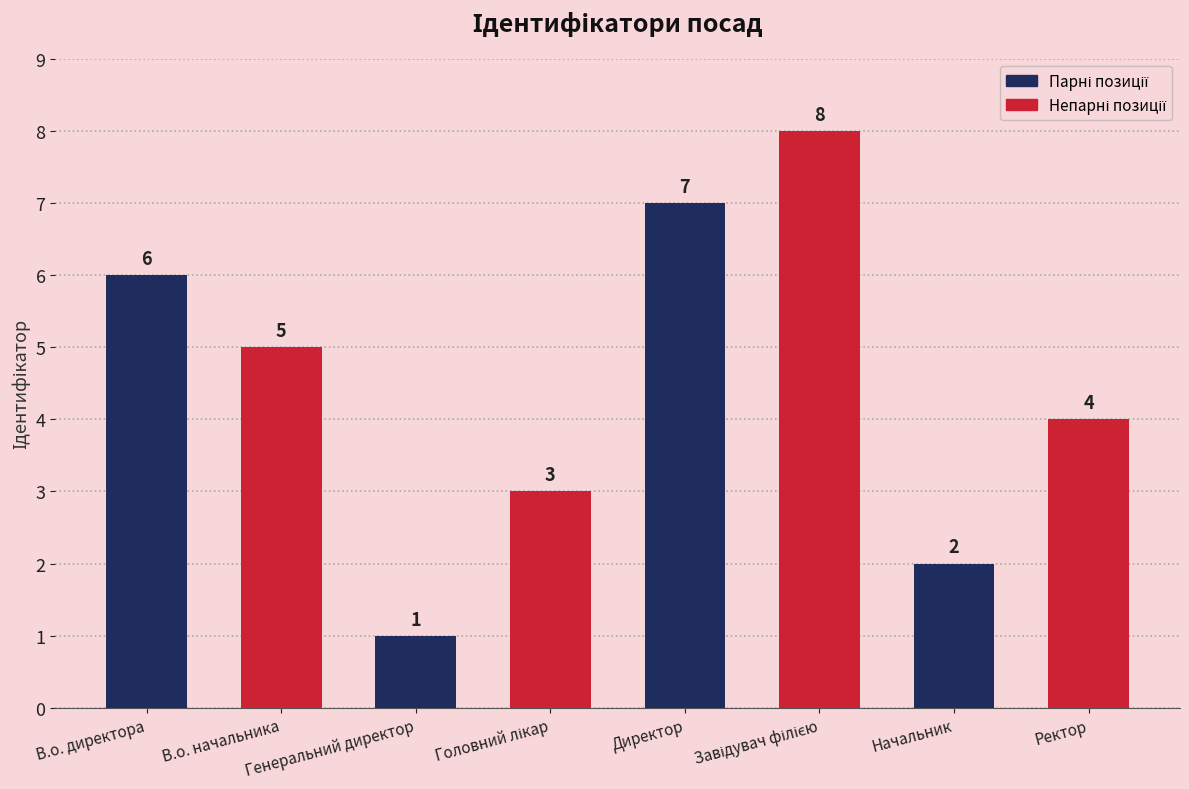

What is the greatest value displayed?

8